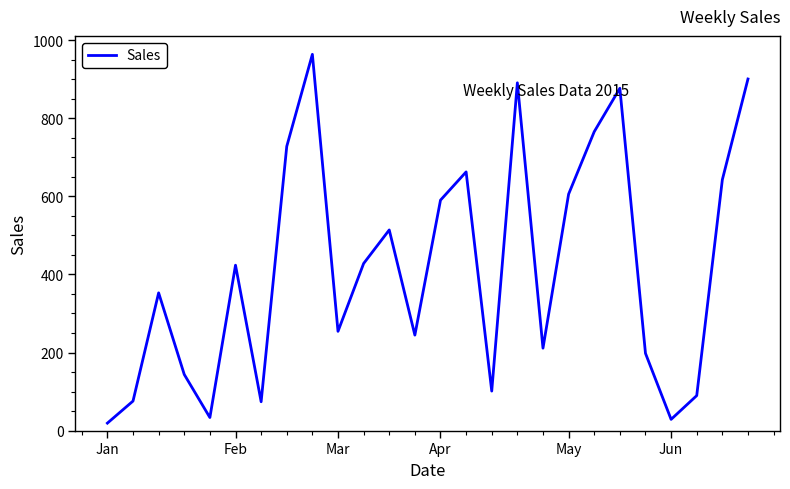

What is the greatest value displayed?

963.6